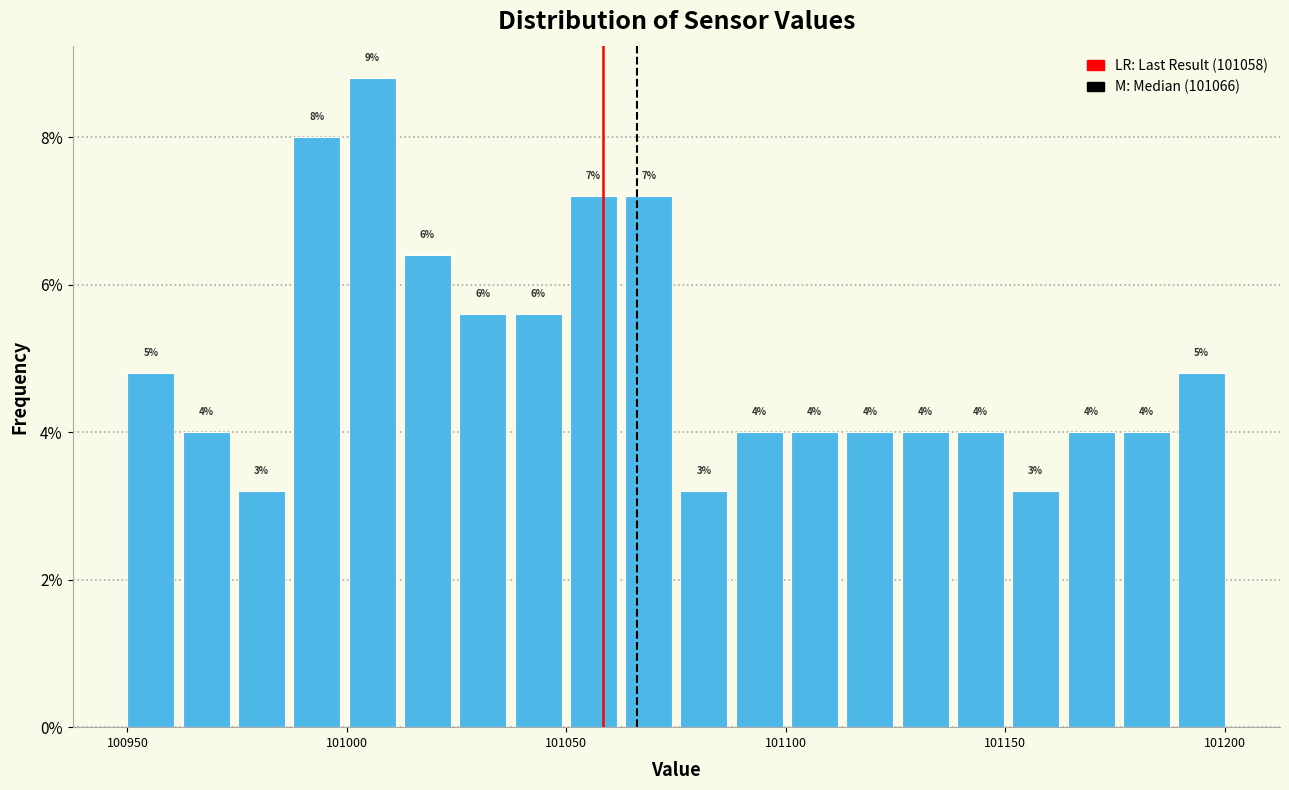

Around what value on the x-axis is the tallest bar? Give the approximate position of its centre, as read against the axis.

101005